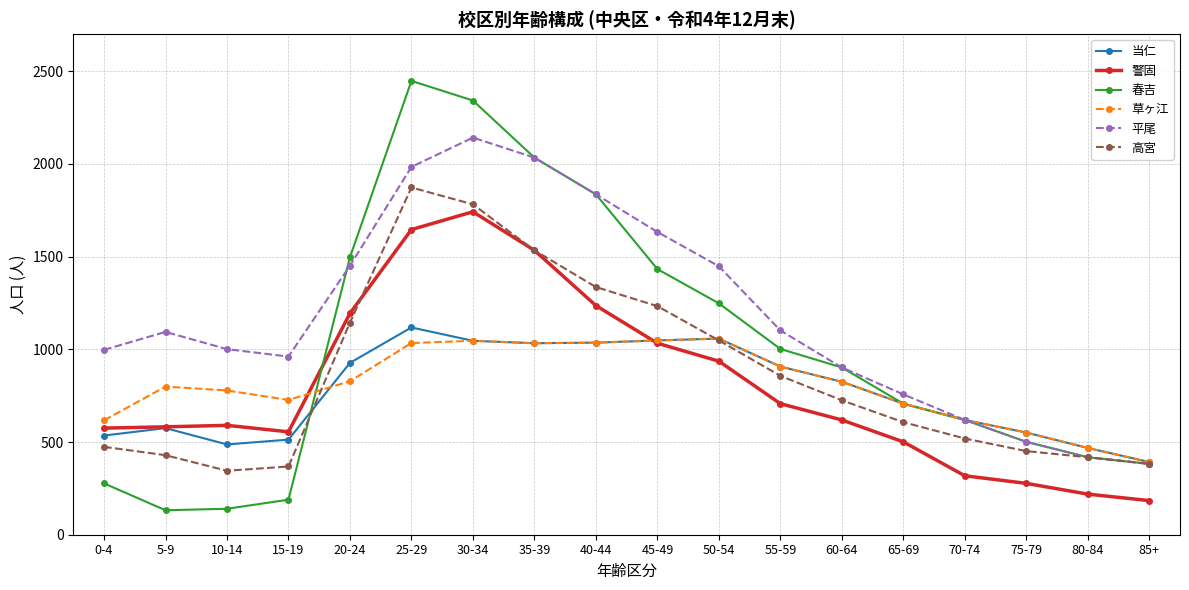

In 当仁, how many points are higher than both neighbors (excluding endpoints)?

3